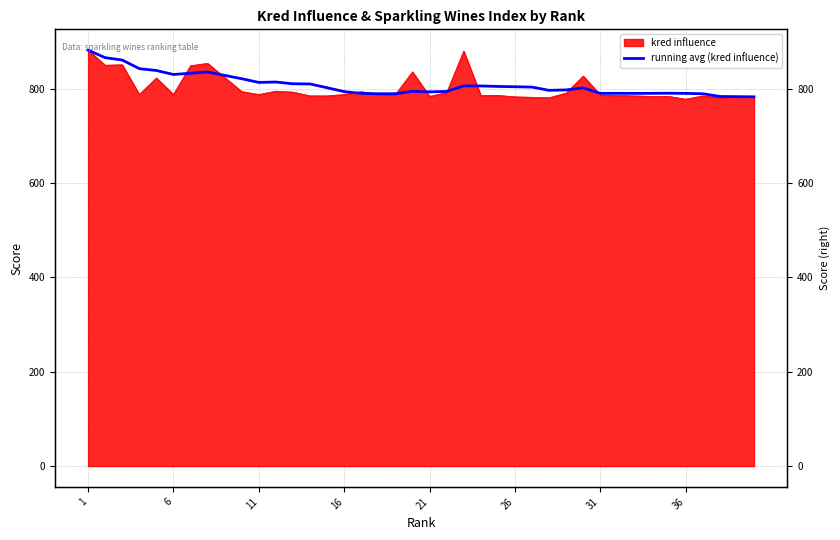

How many points are lower than both their immediate neighbors (excluding endpoints)?

5